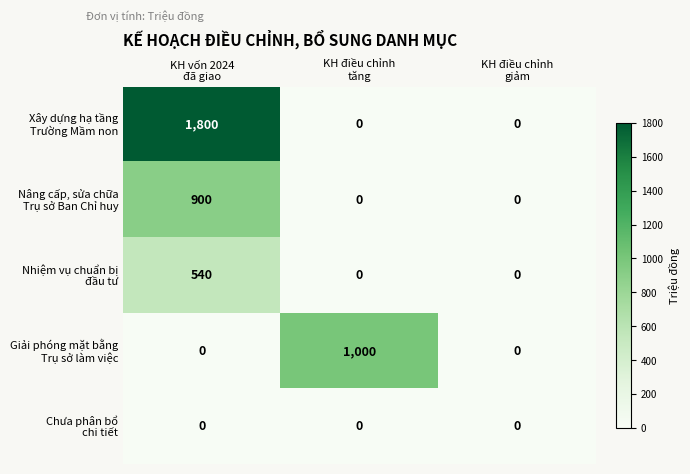

What is the greatest value displayed?

1800